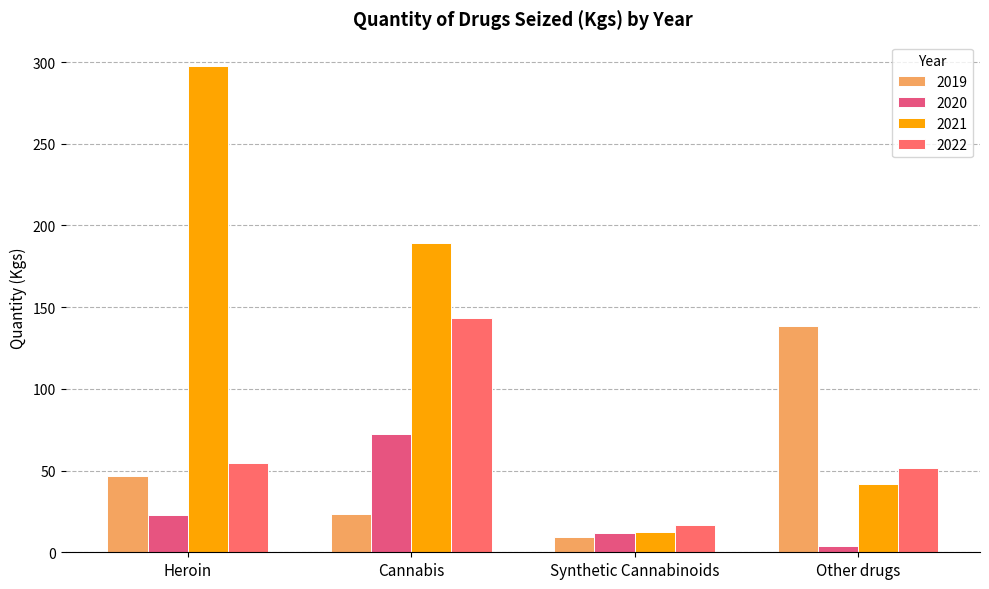

The 2019 series shows 28.0 at Heroin. True or false?

False